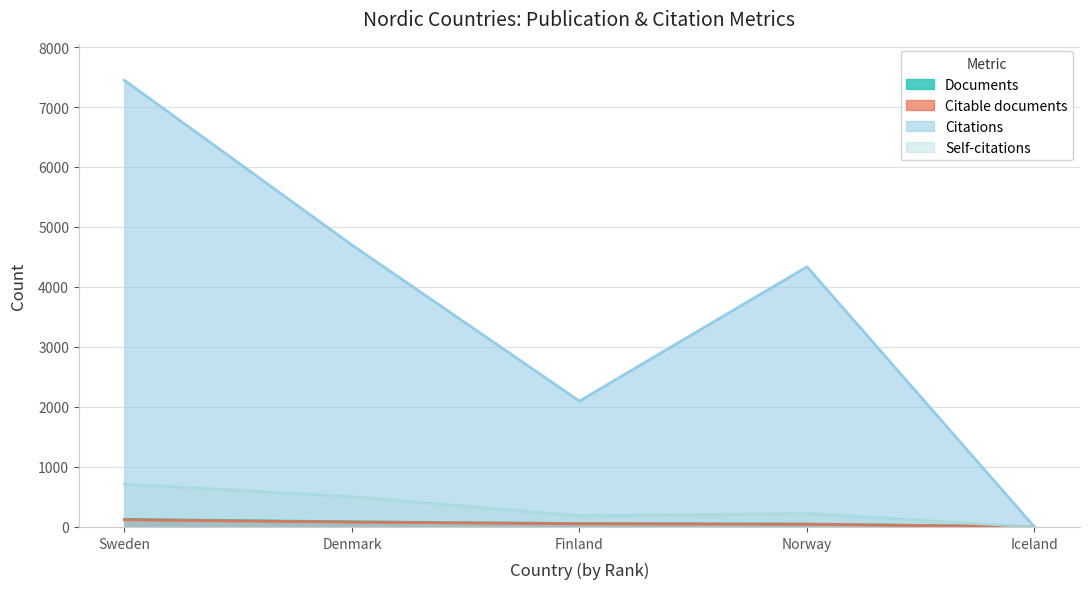

Where do Citations and Citable documents first cross each other?

Norway and Iceland